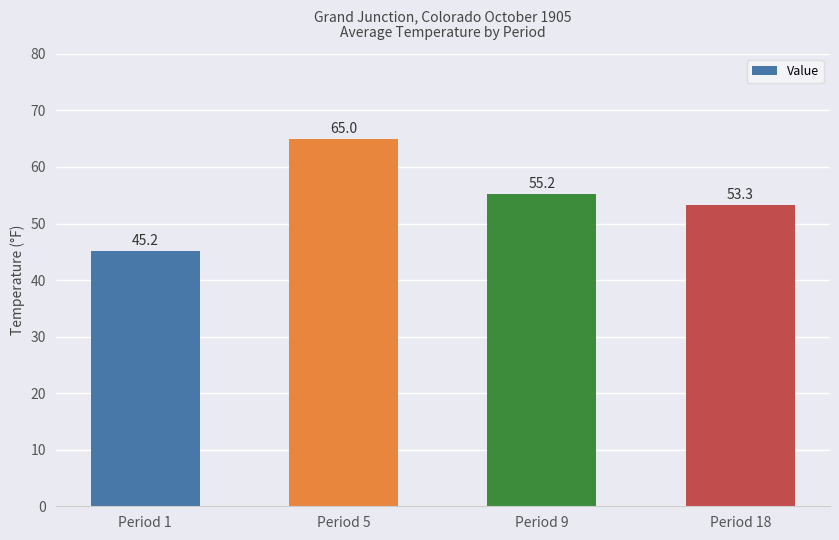

Count the number of data series in this chart.

1